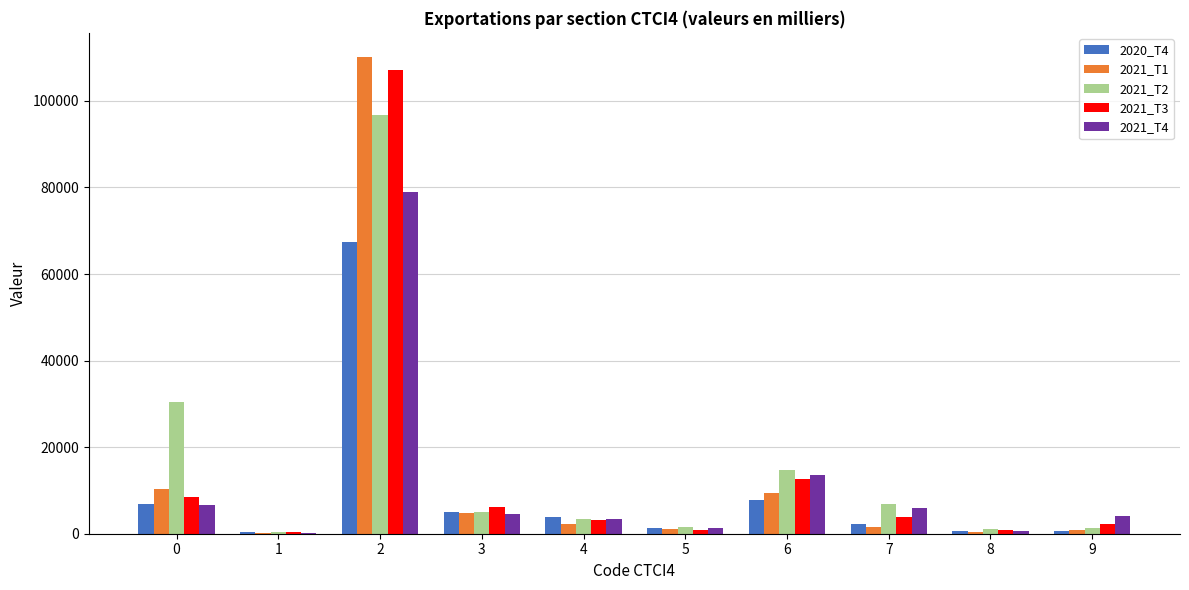

Is the value of 2021_T2 at 8 greater than the value of 2021_T1 at 0?

No